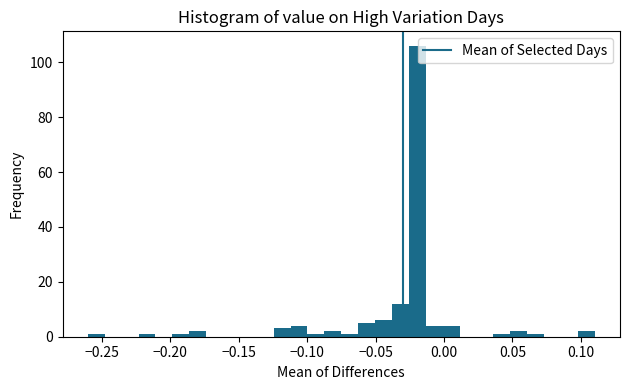

Read against the x-axis, roughly where is the centre of the tallest bar?

-0.020